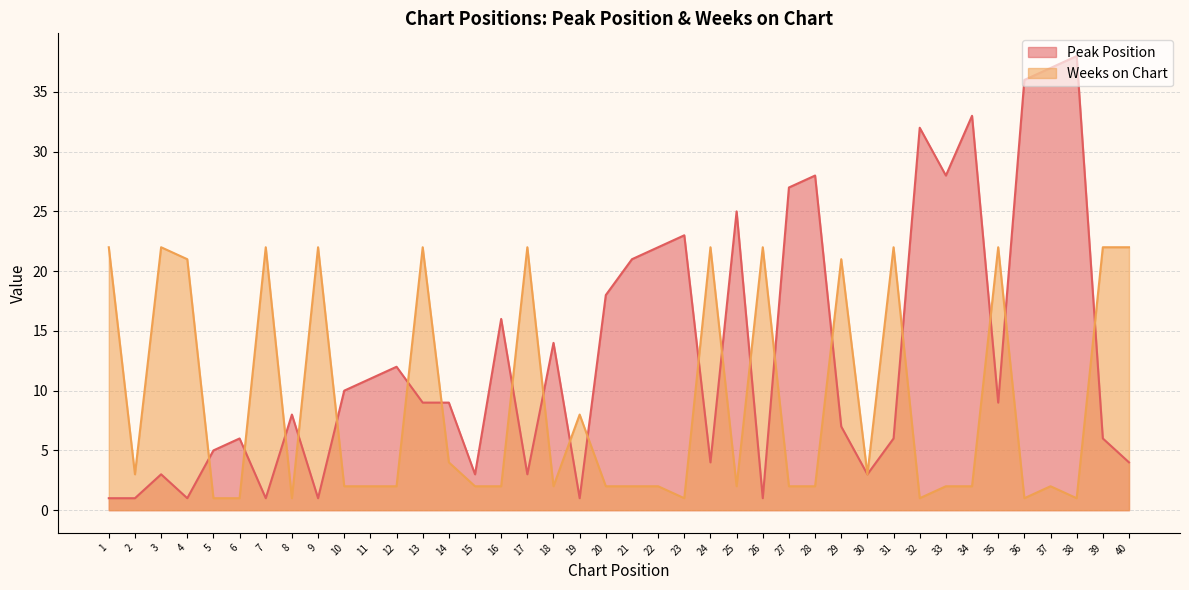

What are all the series names shown in the legend?

Peak Position, Weeks on Chart